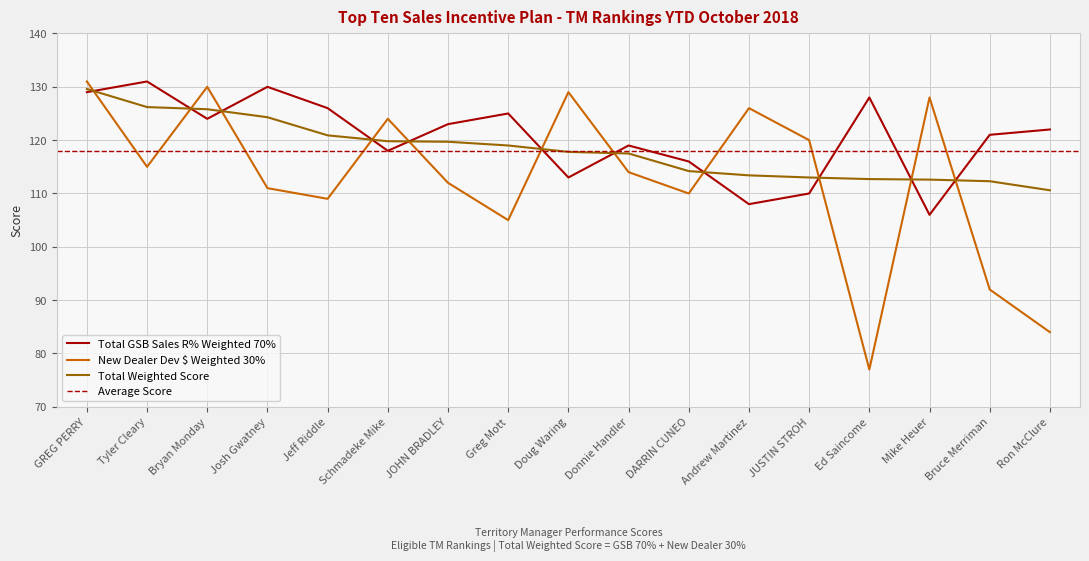

Which series changed the most between GREG PERRY and Greg Mott?

New Dealer Dev $ Weighted 30%